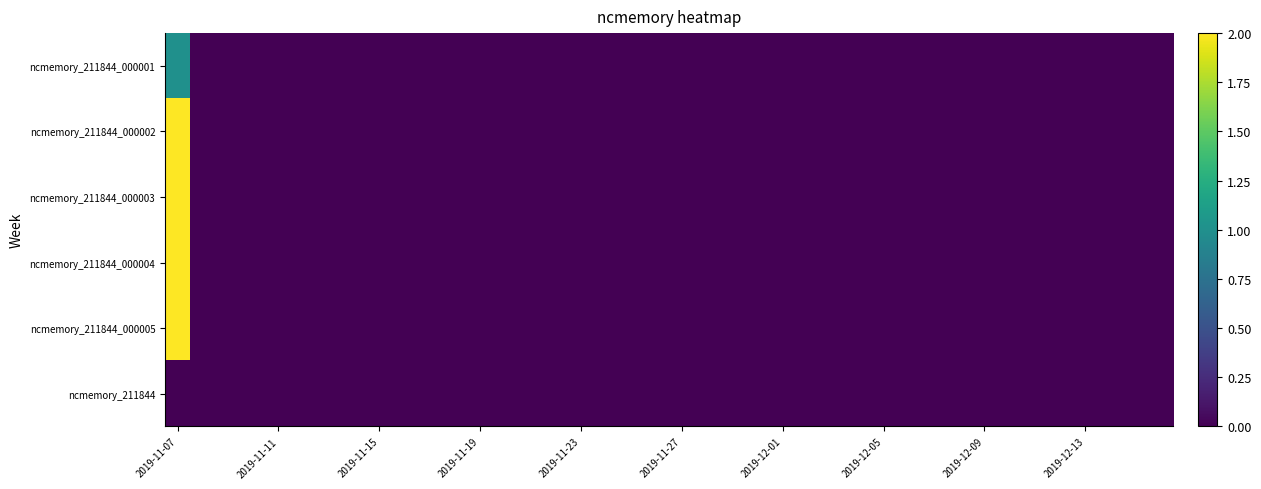

At how many categories does at least one series exceed 0?

1